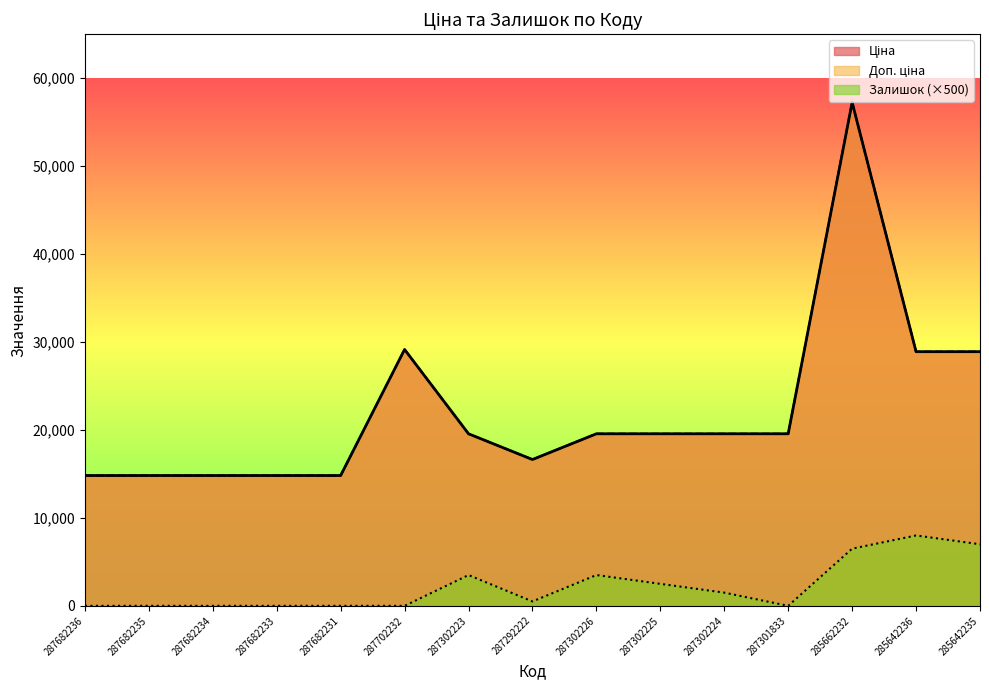

The value of Ціна at 285642236 is 7575.4. True or false?

False